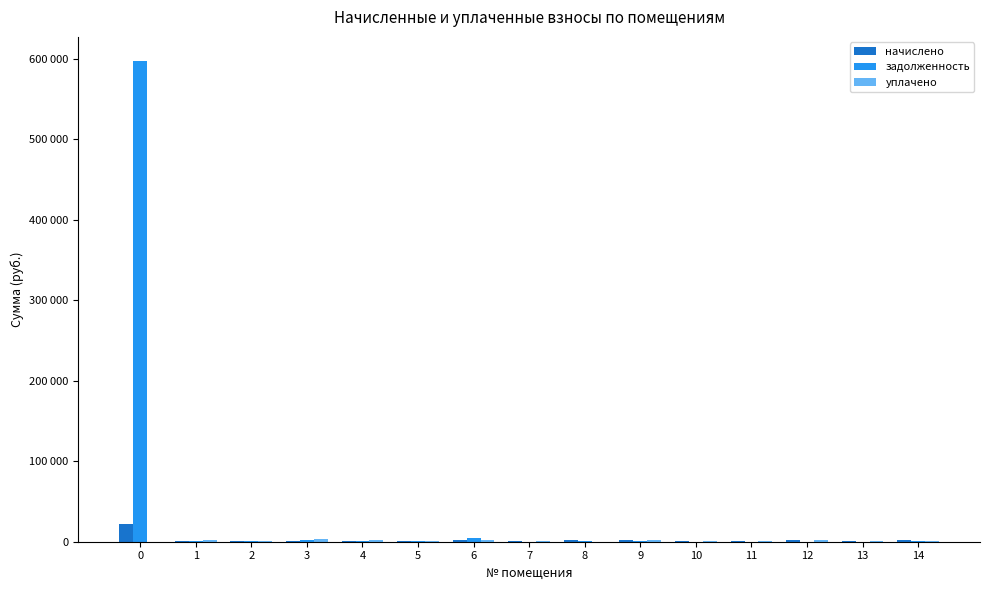

Is the value of уплачено at 12 greater than the value of задолженность at 4?

Yes